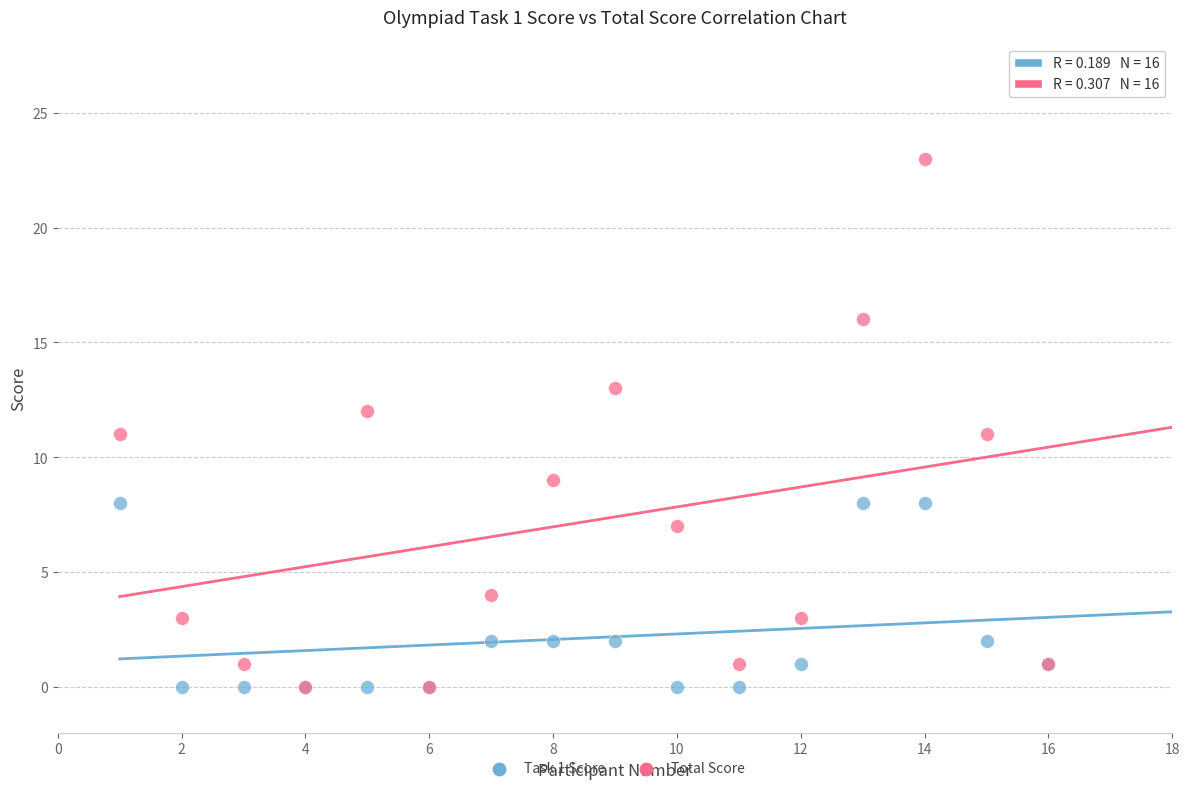

What are all the series names shown in the legend?

Task 1 Score, Total Score